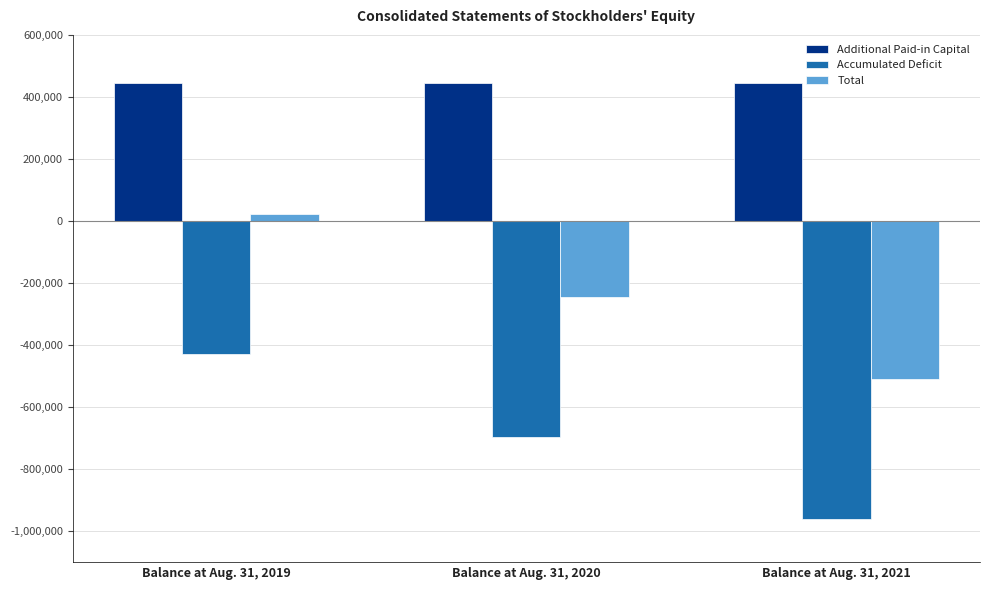

How many values in the Accumulated Deficit series exceed -695468?

1